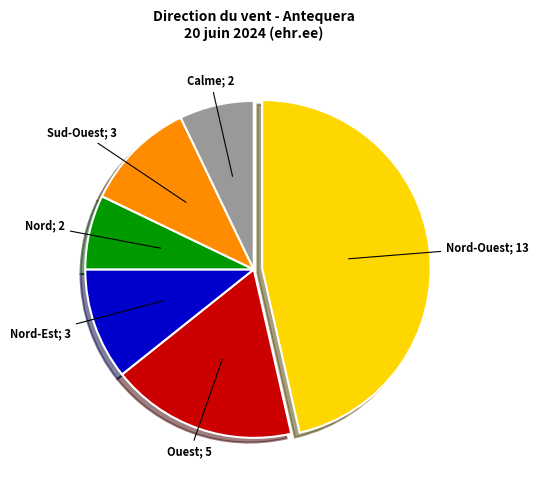

Is there any slice that represents more than half of the pie?

No